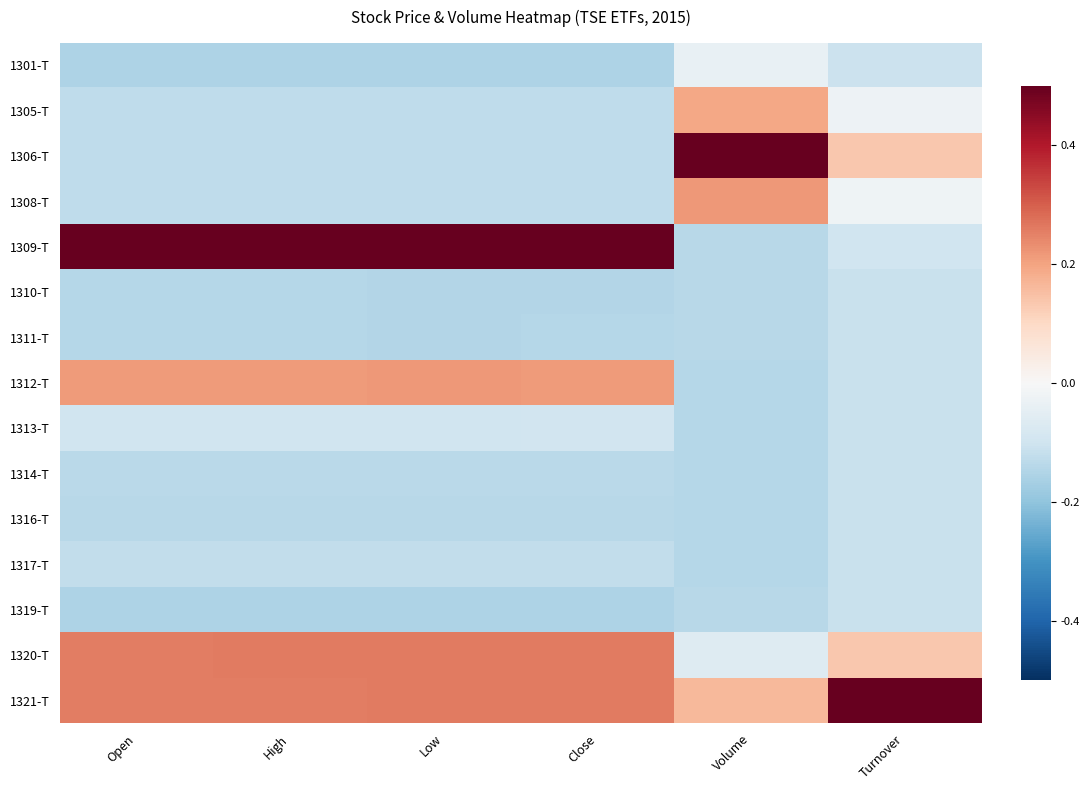

Reading left to right, what are all the values shown in this chart?

1301-T: Open=-0.2	High=-0.2	Low=-0.2	Close=-0.2	Volume=-0.0	Turnover=-0.1
1305-T: Open=-0.1	High=-0.1	Low=-0.1	Close=-0.1	Volume=0.2	Turnover=-0.0
1306-T: Open=-0.1	High=-0.1	Low=-0.1	Close=-0.1	Volume=0.5	Turnover=0.1
1308-T: Open=-0.1	High=-0.1	Low=-0.1	Close=-0.1	Volume=0.2	Turnover=-0.0
1309-T: Open=0.5	High=0.5	Low=0.5	Close=0.5	Volume=-0.1	Turnover=-0.1
1310-T: Open=-0.1	High=-0.1	Low=-0.1	Close=-0.1	Volume=-0.1	Turnover=-0.1
1311-T: Open=-0.1	High=-0.1	Low=-0.1	Close=-0.1	Volume=-0.1	Turnover=-0.1
1312-T: Open=0.2	High=0.2	Low=0.2	Close=0.2	Volume=-0.1	Turnover=-0.1
1313-T: Open=-0.1	High=-0.1	Low=-0.1	Close=-0.1	Volume=-0.1	Turnover=-0.1
1314-T: Open=-0.1	High=-0.1	Low=-0.1	Close=-0.1	Volume=-0.1	Turnover=-0.1
1316-T: Open=-0.1	High=-0.1	Low=-0.1	Close=-0.1	Volume=-0.1	Turnover=-0.1
1317-T: Open=-0.1	High=-0.1	Low=-0.1	Close=-0.1	Volume=-0.1	Turnover=-0.1
1319-T: Open=-0.2	High=-0.2	Low=-0.2	Close=-0.2	Volume=-0.1	Turnover=-0.1
1320-T: Open=0.3	High=0.3	Low=0.3	Close=0.3	Volume=-0.1	Turnover=0.1
1321-T: Open=0.3	High=0.3	Low=0.3	Close=0.3	Volume=0.2	Turnover=0.5